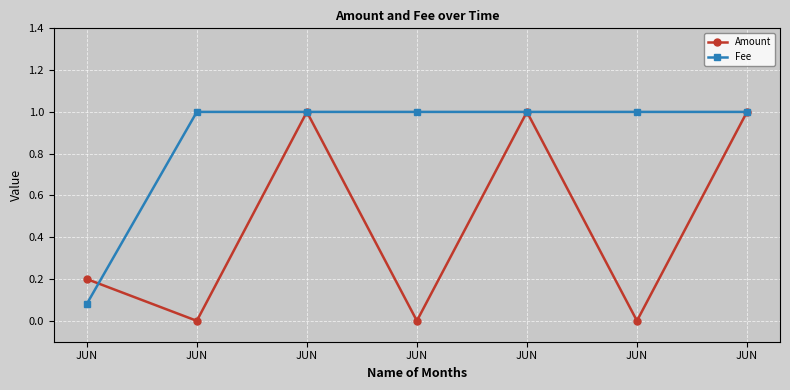

How many lines are shown in the chart?

2